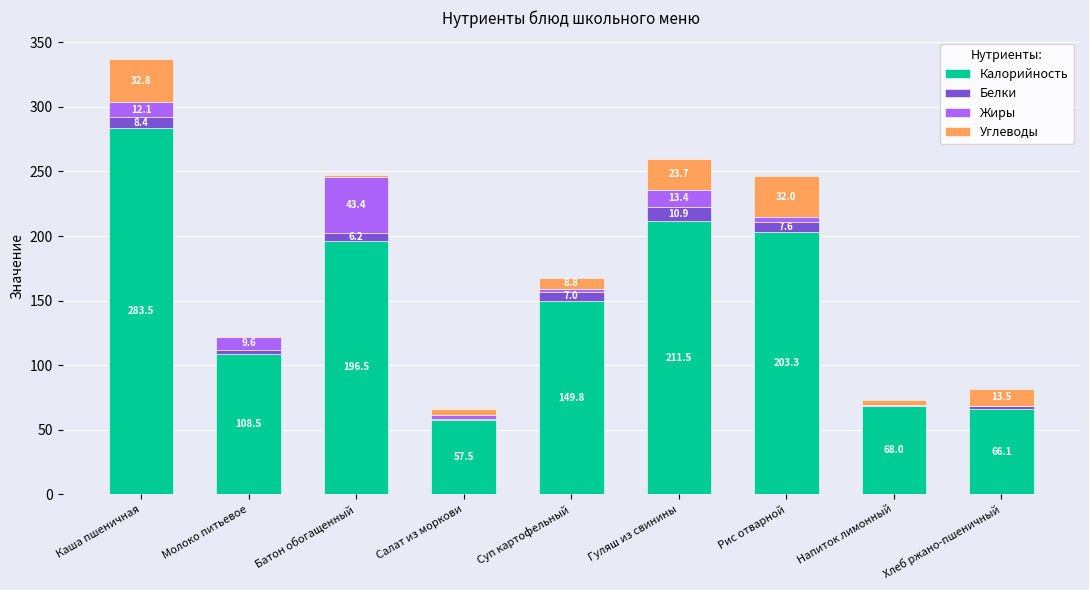

What is the sum of the Калорийность values at Салат из моркови and Хлеб ржано-пшеничный?

123.6